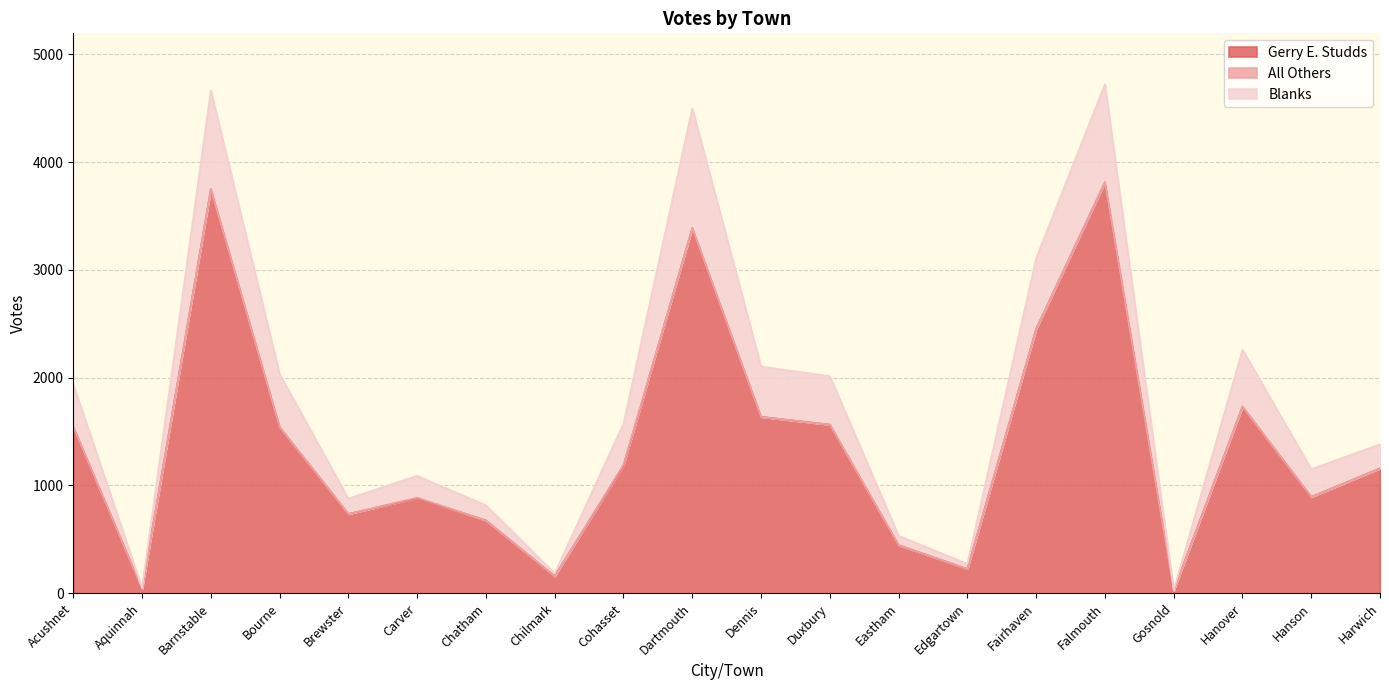

What is the sum of the Gerry E. Studds values at Acushnet and Edgartown?

1768